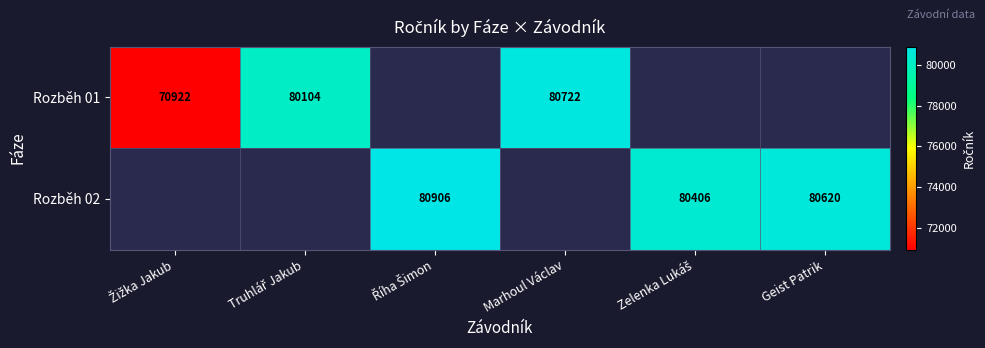

What is the smallest value displayed?

70922.0